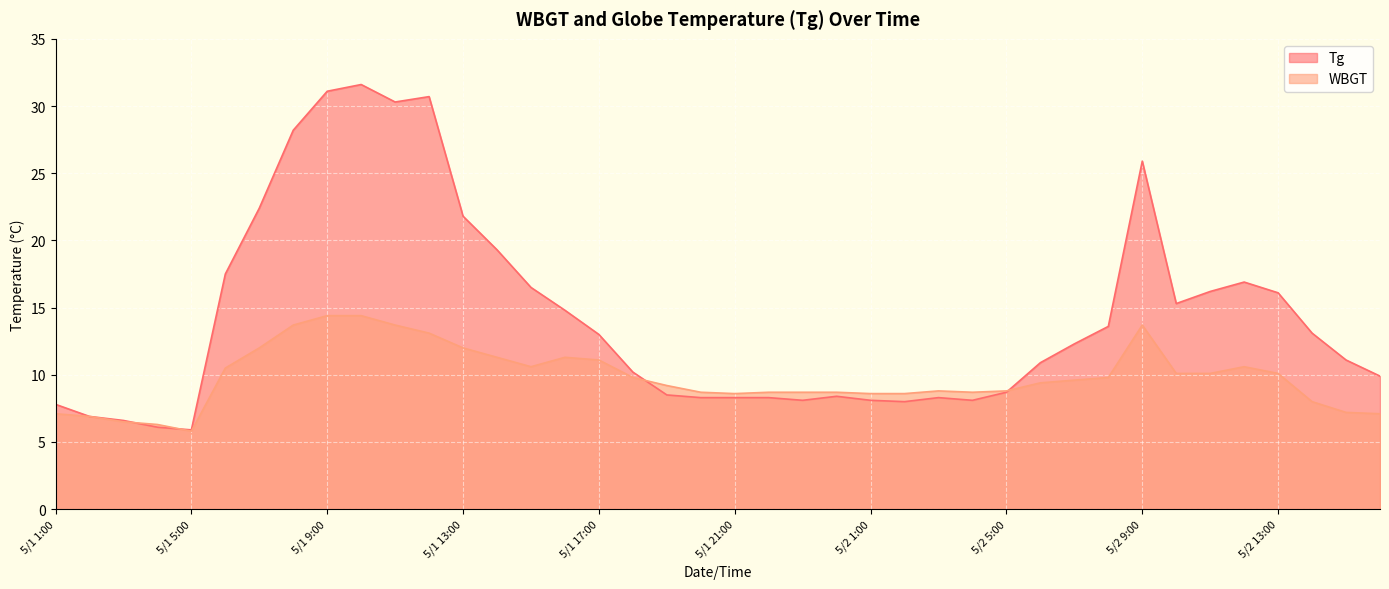

What is the label of the 26th point from the right?

5/1 15:00